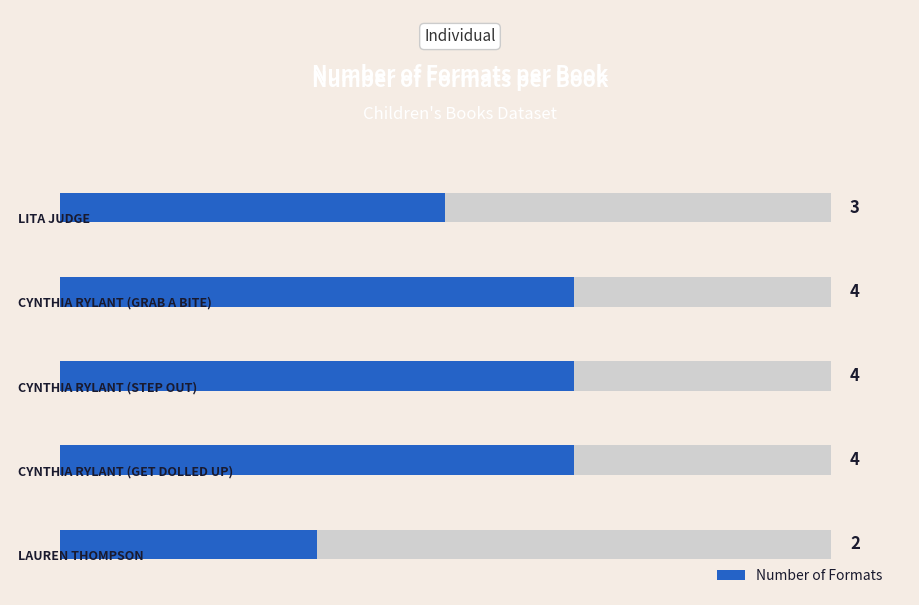

What is the value of the 2nd bar from the left?

4